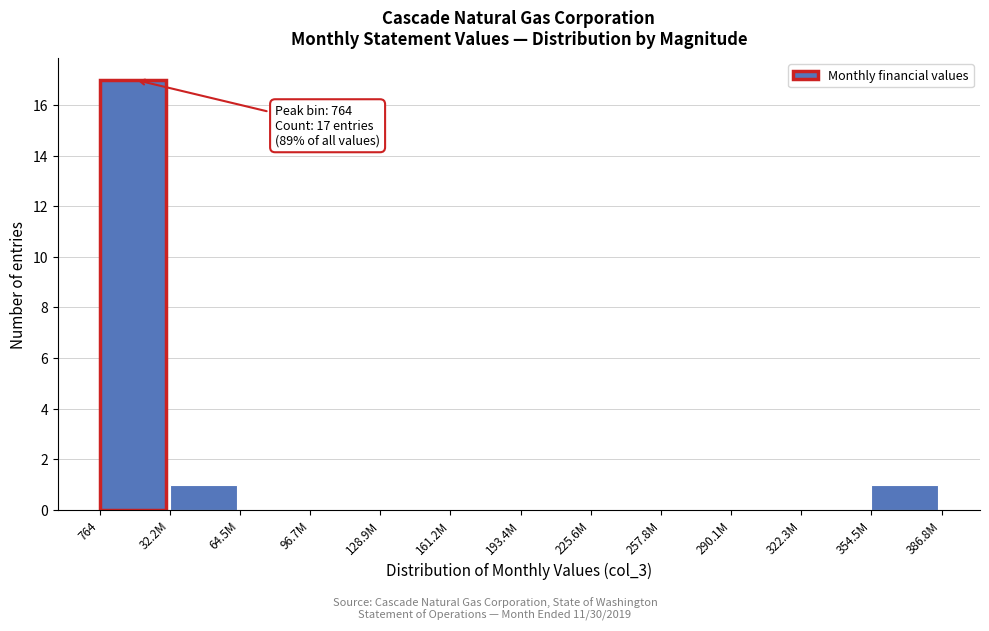

Reading right to left, what are all the values shown in this chart?

354.5M=1	322.3M=0	290.1M=0	257.8M=0	225.6M=0	193.4M=0	161.2M=0	128.9M=0	96.7M=0	64.5M=0	32.2M=1	764=17